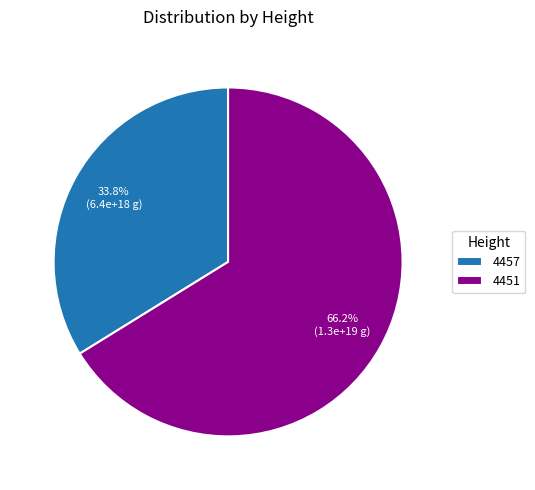

Count the number of slices in the pie.

2